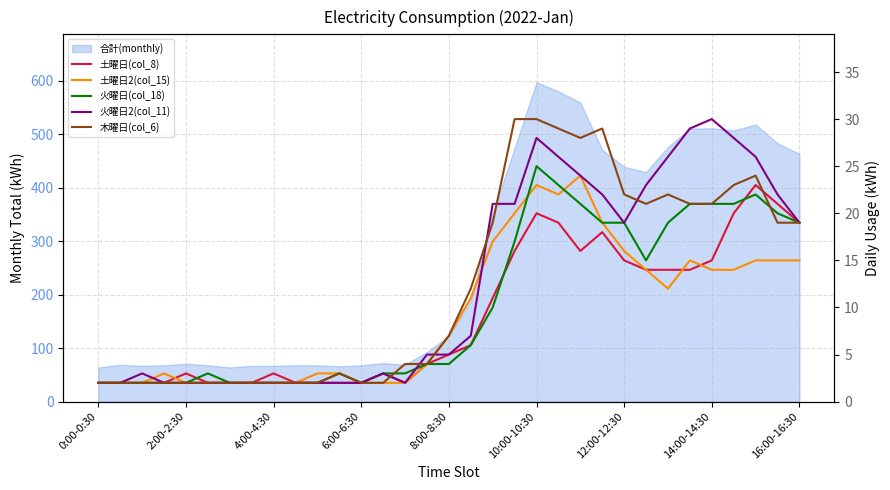

After their last crossing, which series has the higher values: 火曜日(col_18) or 木曜日(col_6)?

火曜日(col_18)